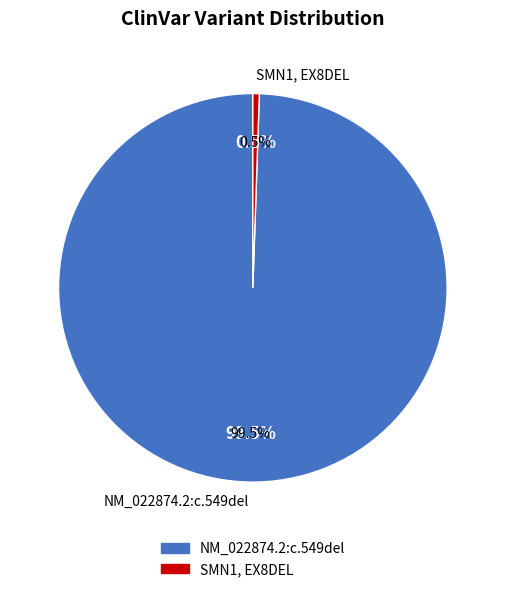

To the nearest percent, what is the difference between the NM_022874.2:c.549del and SMN1, EX8DEL slice percentages?

99%